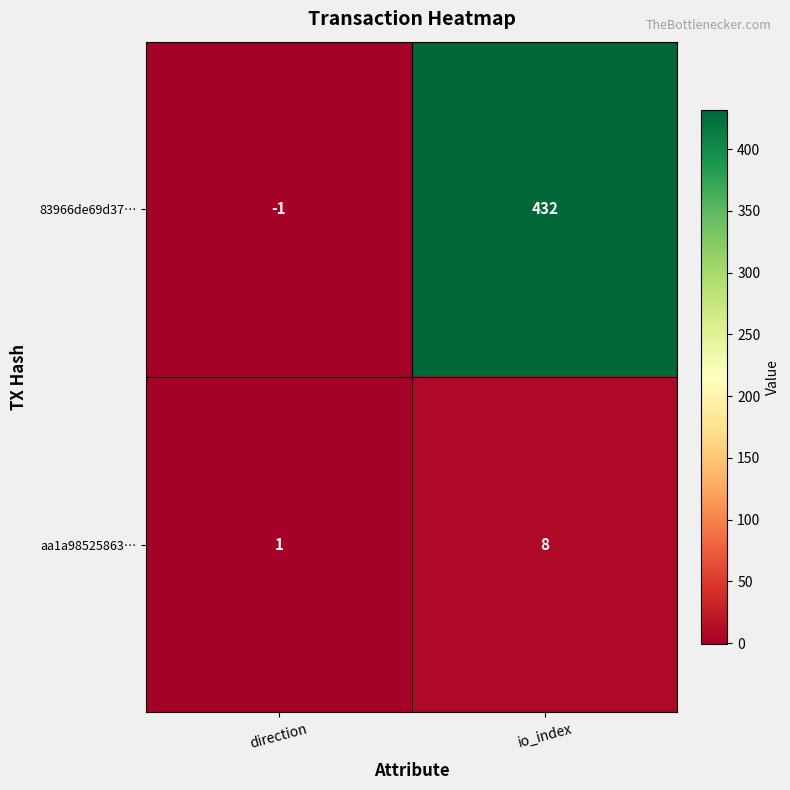

What is the smallest value displayed?

-1